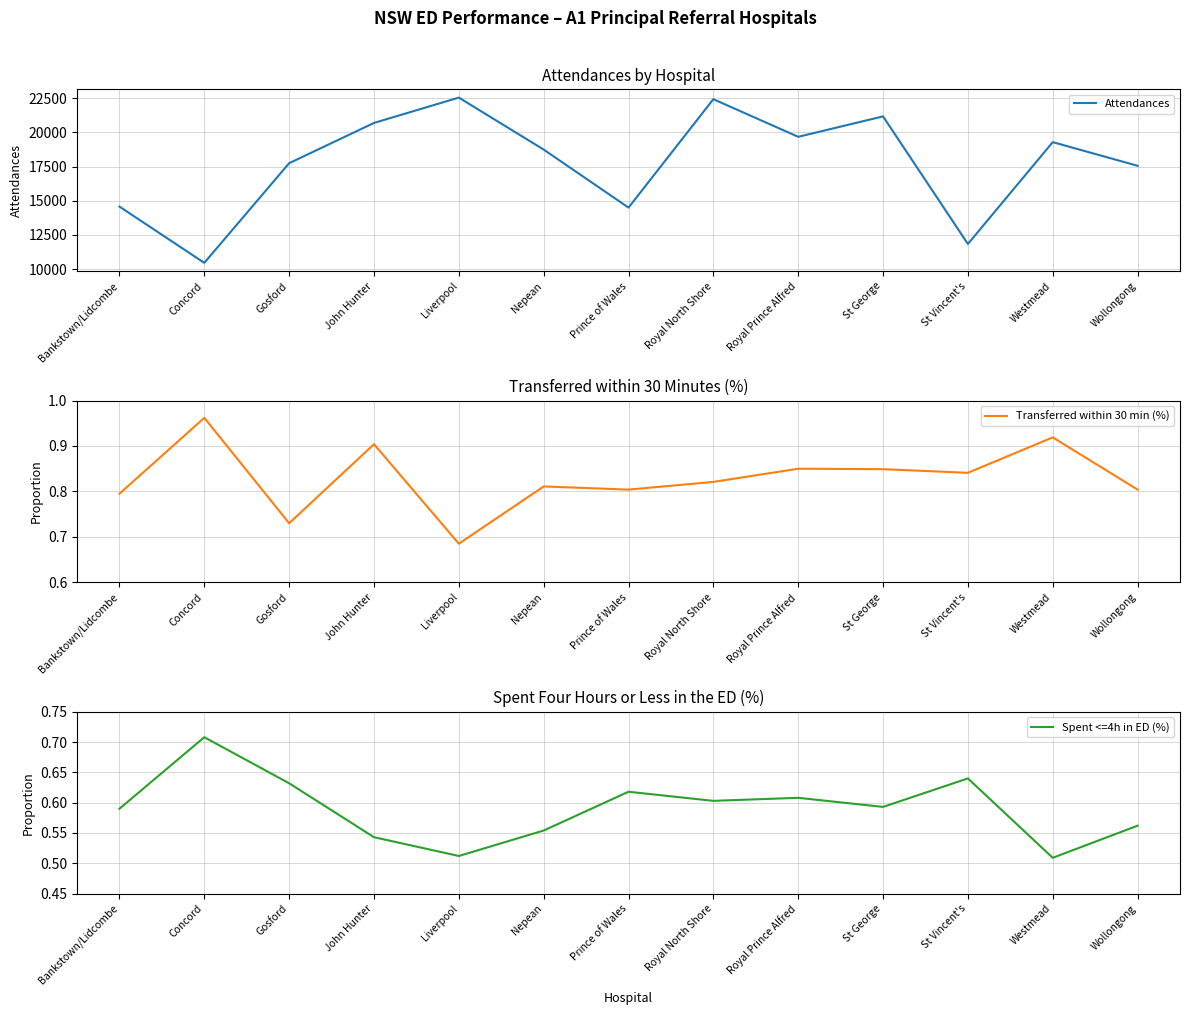

What is the difference between the highest and lowest values at St Vincent's?

11833.4